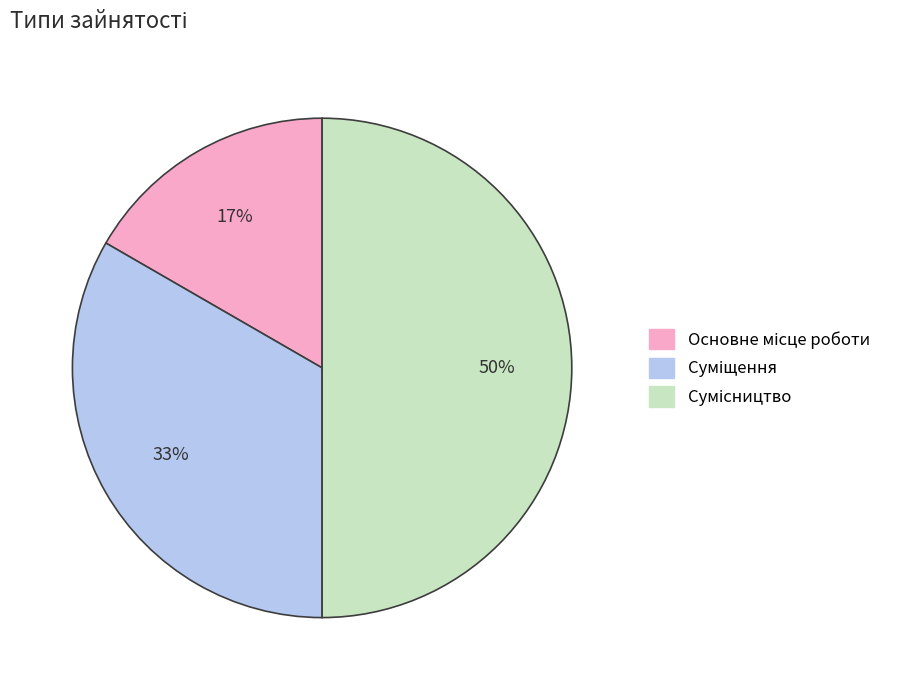

To the nearest percent, what is the average slice percentage?

33%